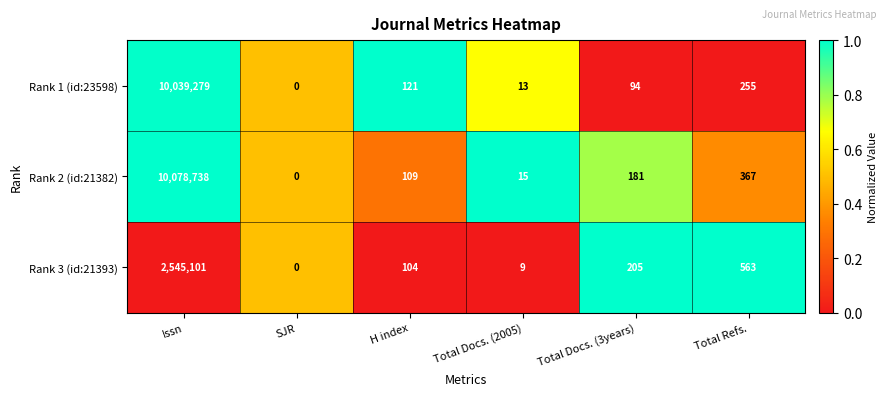

What is the difference between the Rank 1 (id:23598) values at Total Refs. and Total Docs. (2005)?

242